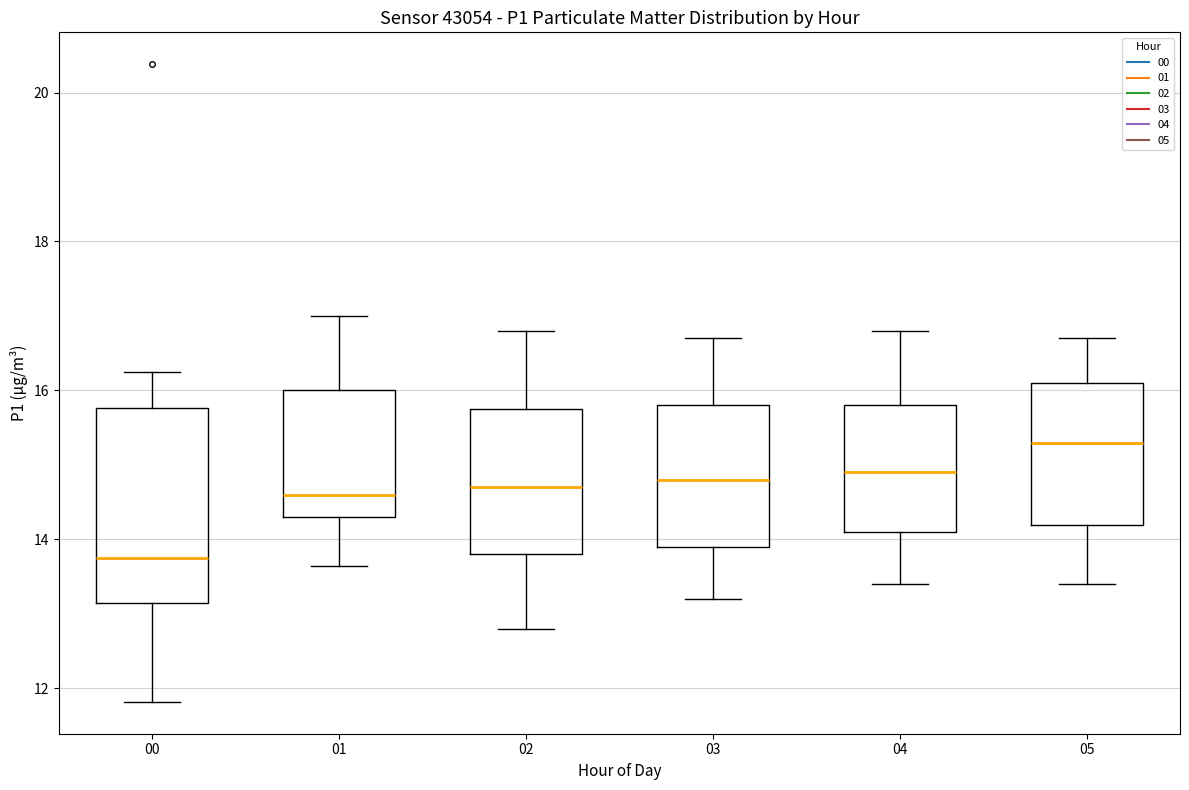

Comparing the boxes themselves (not the whiskers), which one is the tallest?

00